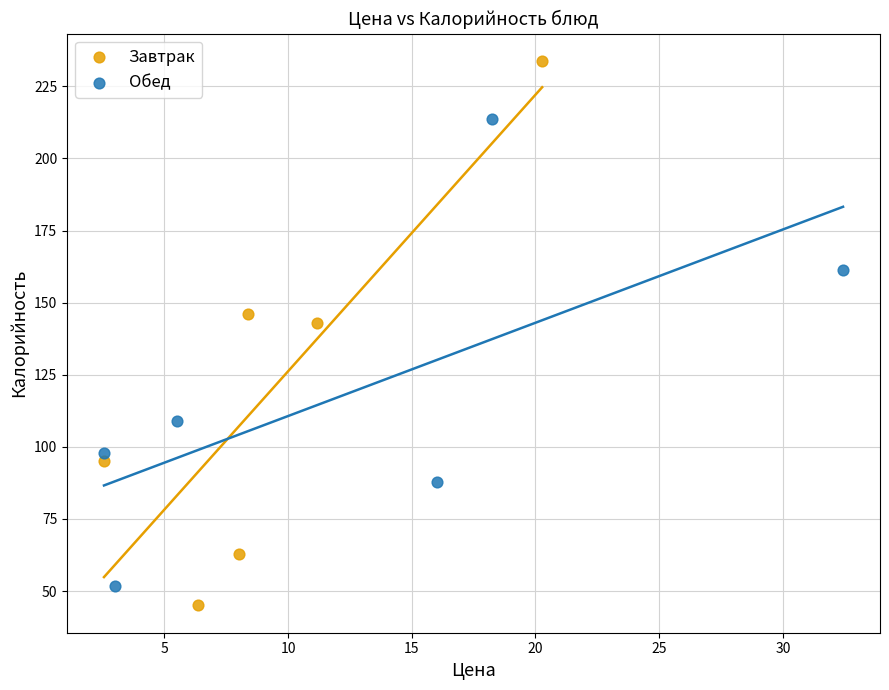

Which series has the widest spread of Y values?

Завтрак